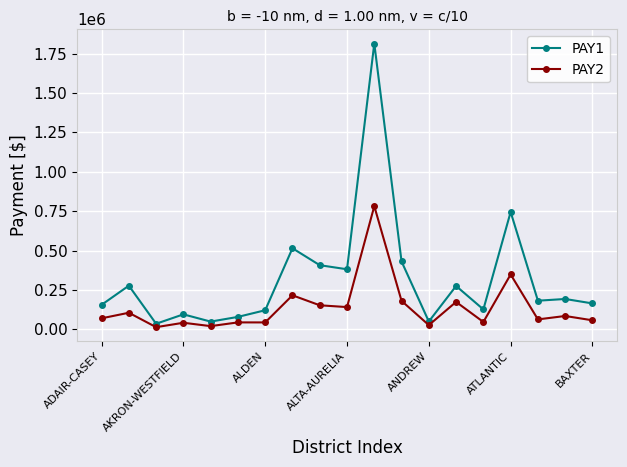

What is the value of the PAY1 point at the 4th from the left?

95749.5